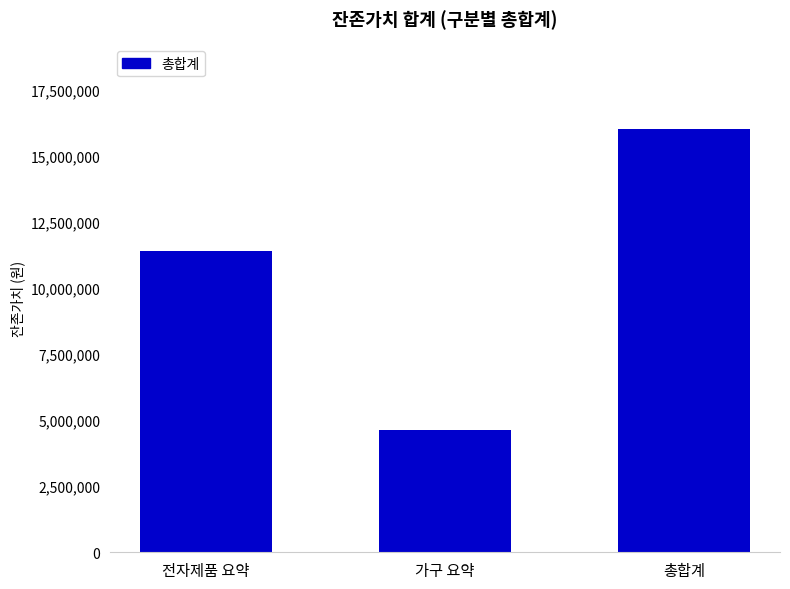

Which category has the highest value across all series?

총합계